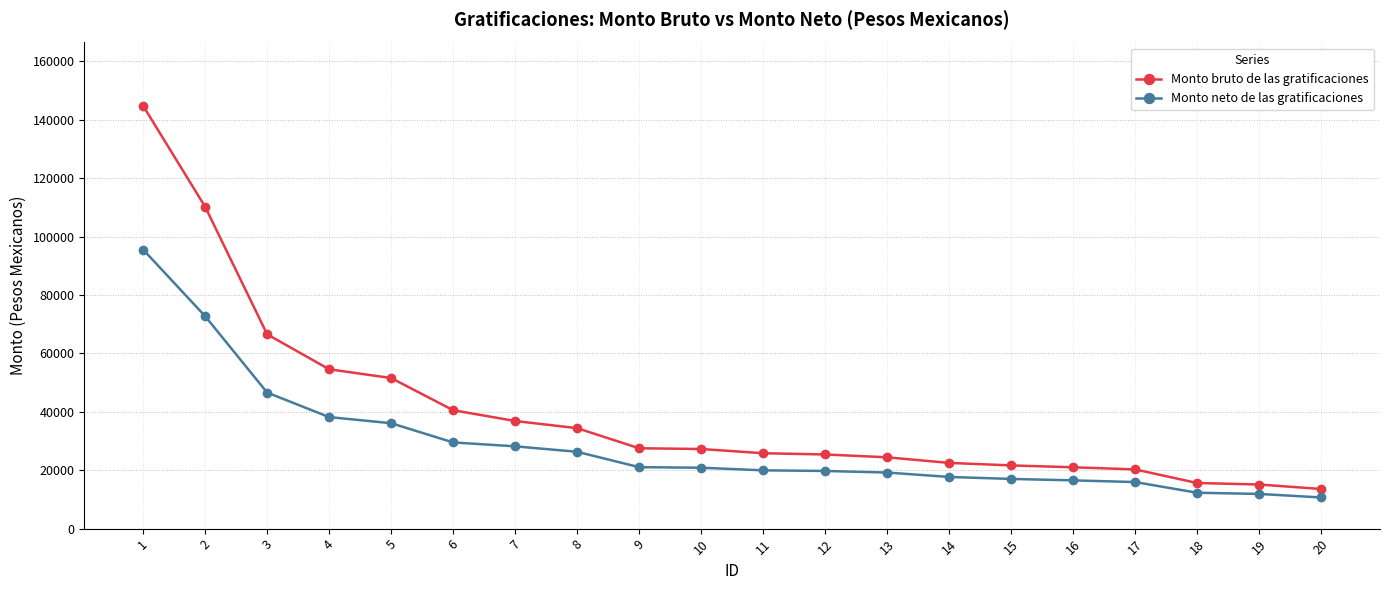

What is the sum of all Monto bruto de las gratificaciones values?

799565.2